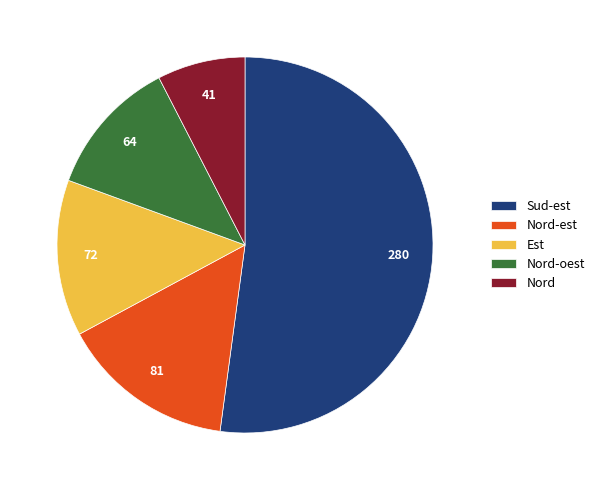

True or false: Nord accounts for 8% of the total.

True